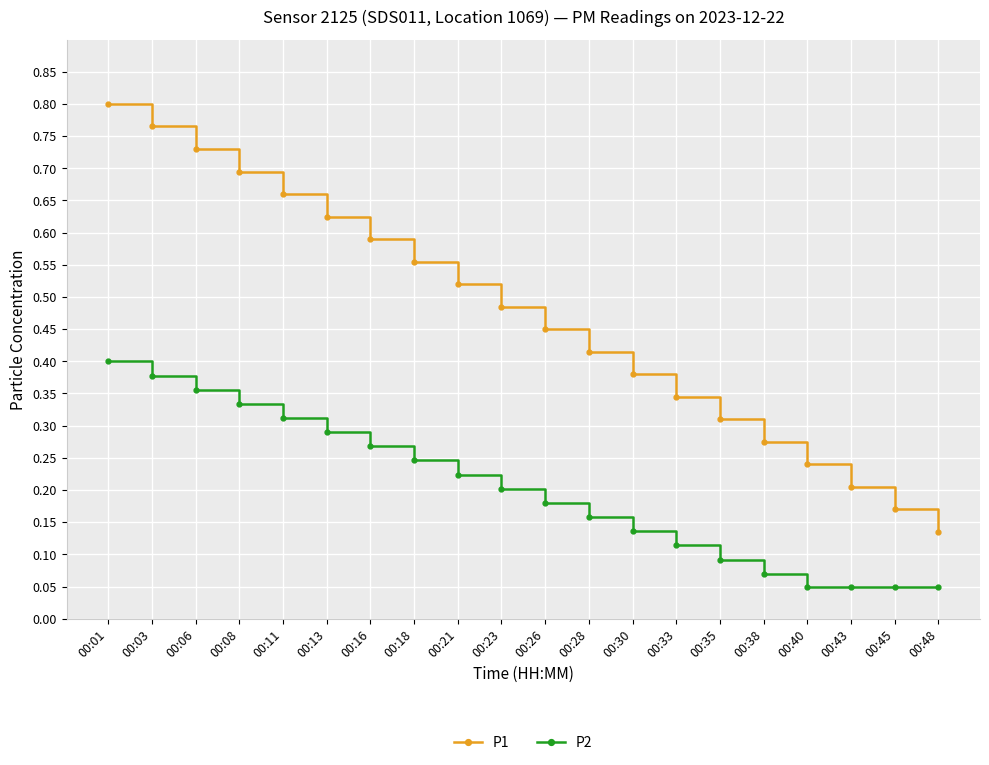

True or false: P2 and P1 cross at least once.

False